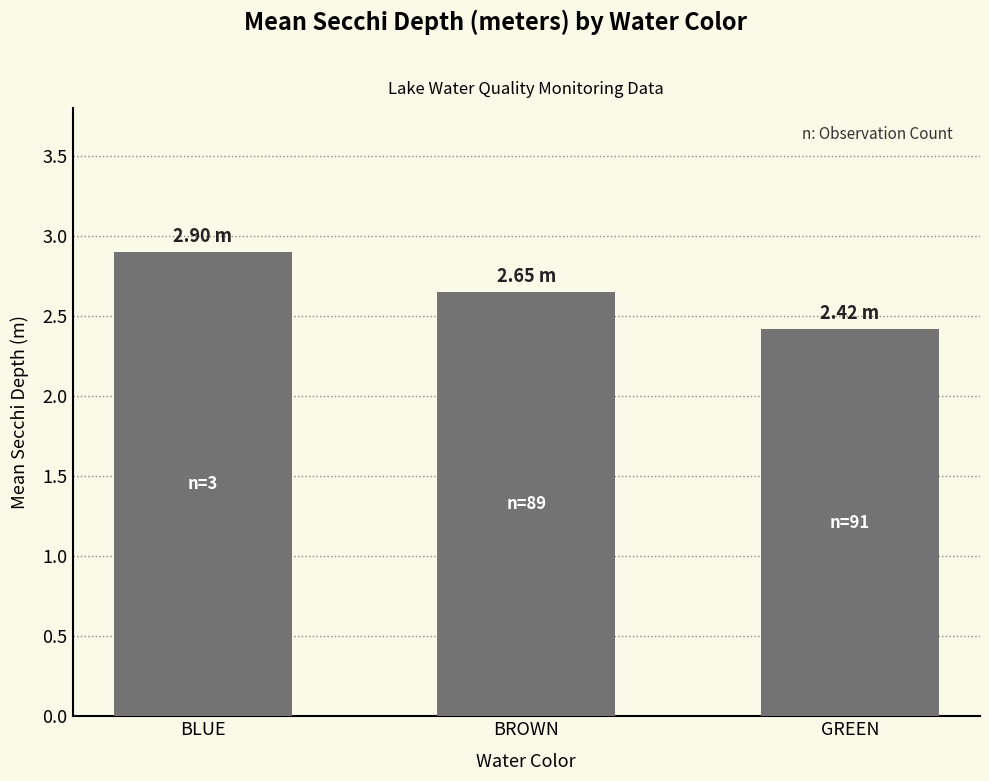

What is the label of the 3rd bar from the right?

BLUE